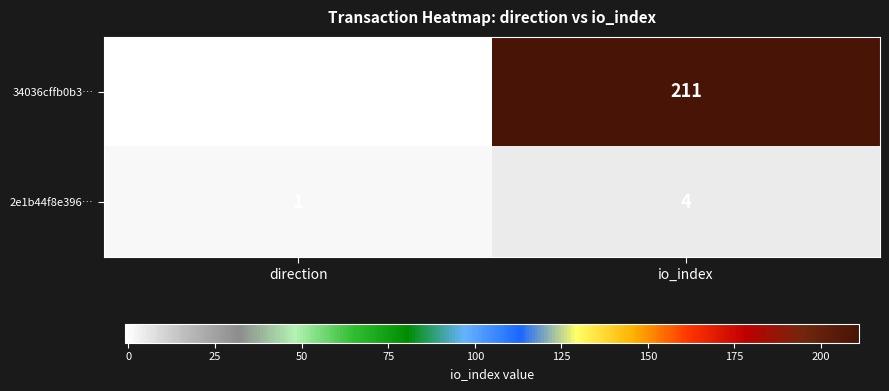

At which category does the chart reach its peak across all series?

io_index